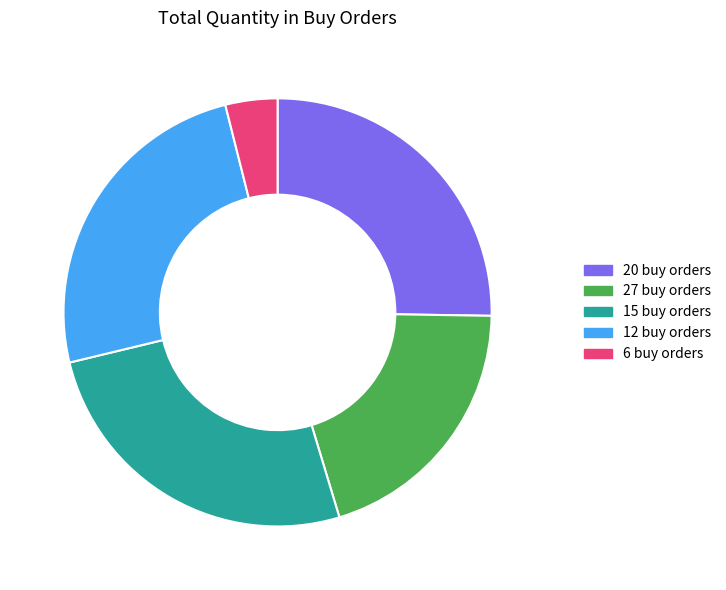

Is there any slice that represents more than half of the pie?

No